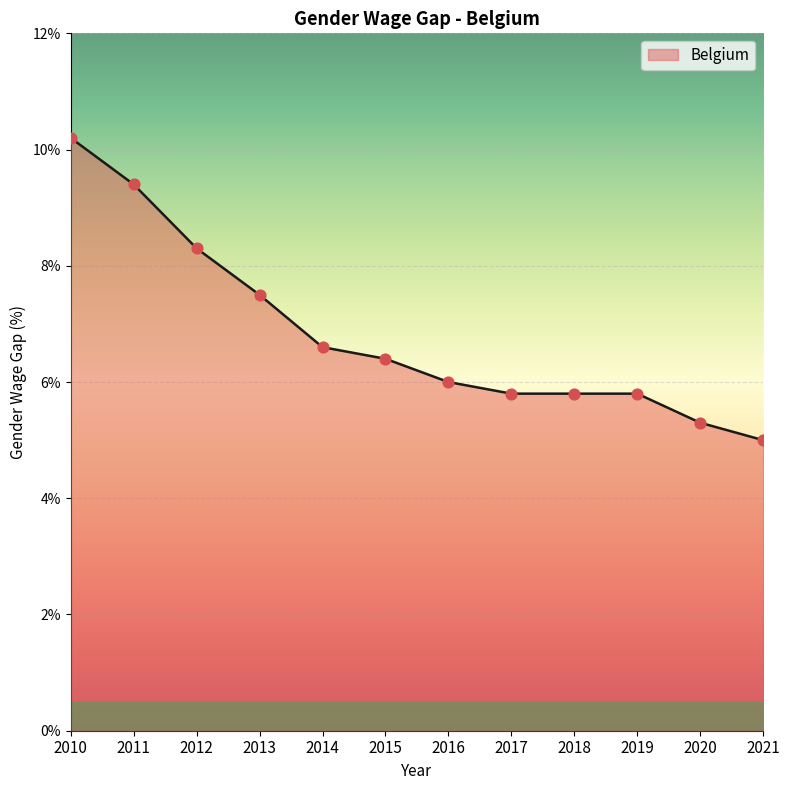

What is the ratio of the value at 2011 to the value at 2019?

1.6